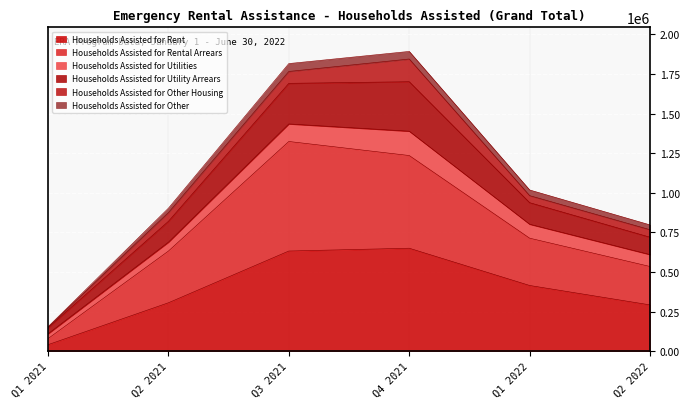

What position from the right is Q2 2021?

5